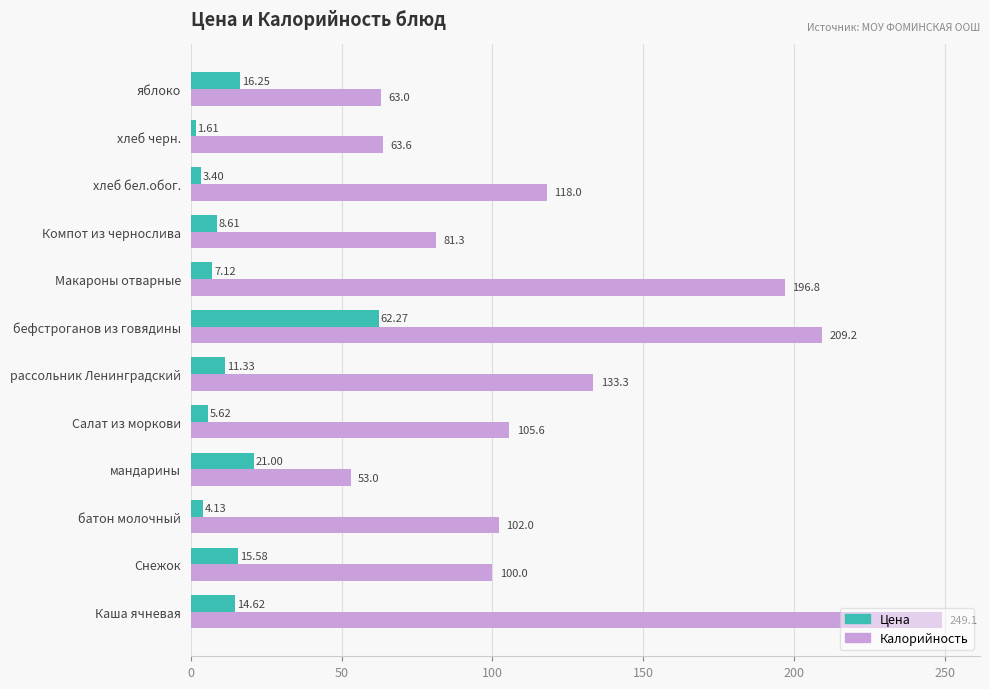

What is the sum of the Калорийность values at бефстроганов из говядины and Салат из моркови?

314.8